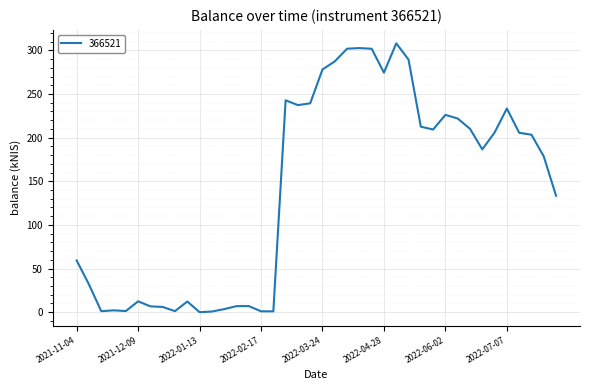

What is the greatest value displayed?

308.1